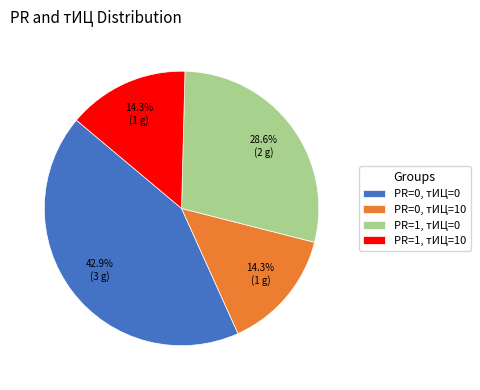

How many segments does this pie chart have?

4